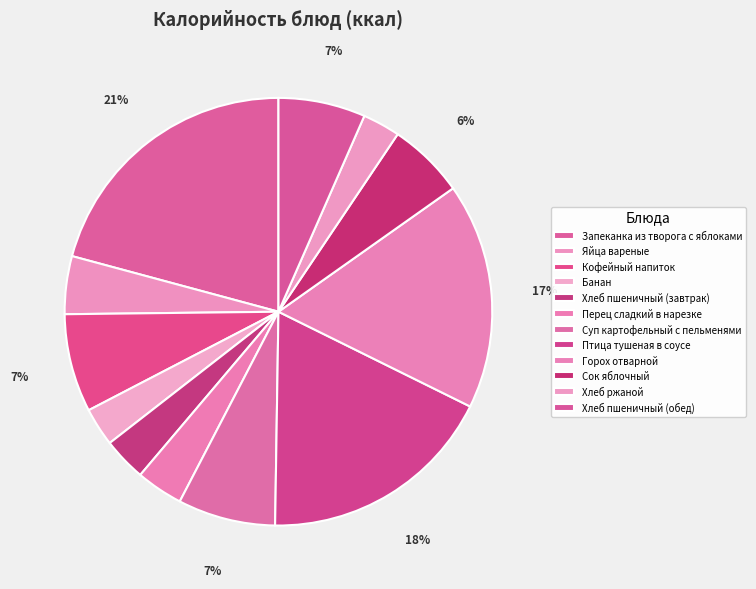

Between Банан and Горох отварной, which is larger?

Горох отварной